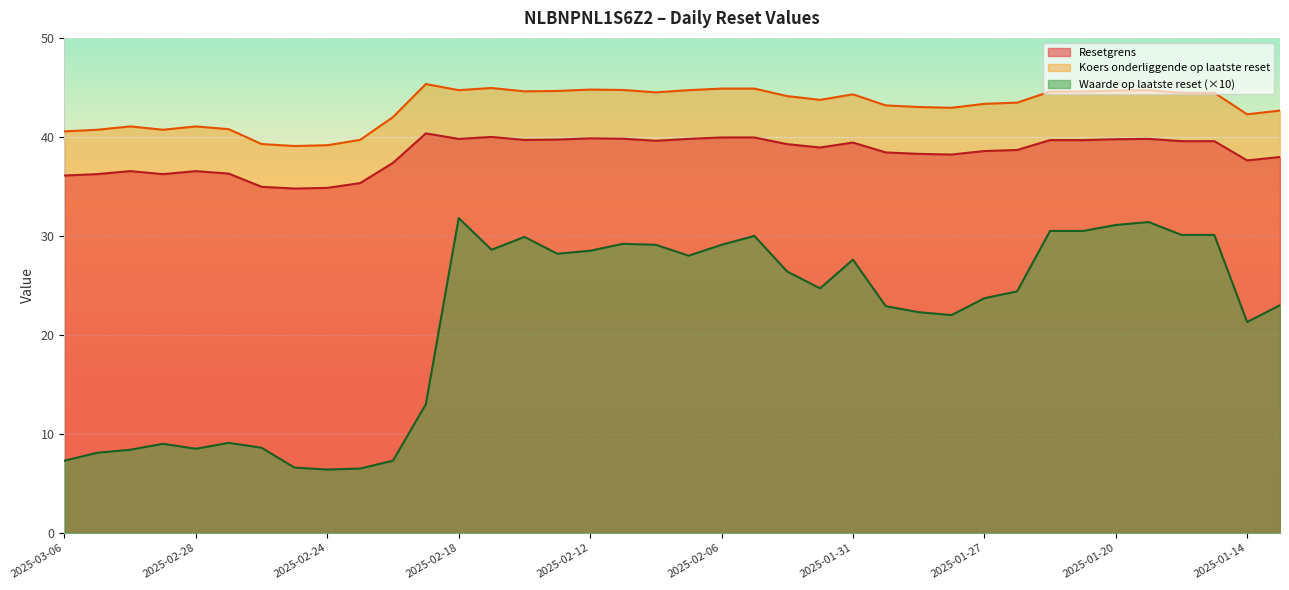

Reading left to right, transcribe all the data shown in this chart.

Resetgrens: 2025-03-06=36.1	2025-03-05=36.2	2025-03-04=36.5	2025-03-03=36.2	2025-02-28=36.5	2025-02-27=36.3	2025-02-26=35.0	2025-02-25=34.8	2025-02-24=34.9	2025-02-21=35.3	2025-02-20=37.4	2025-02-19=40.4	2025-02-18=39.8	2025-02-17=40.0	2025-02-14=39.7	2025-02-13=39.7	2025-02-12=39.9	2025-02-11=39.8	2025-02-10=39.6	2025-02-07=39.8	2025-02-06=39.9	2025-02-05=39.9	2025-02-04=39.3	2025-02-03=38.9	2025-01-31=39.4	2025-01-30=38.4	2025-01-29=38.3	2025-01-28=38.2	2025-01-27=38.6	2025-01-24=38.7	2025-01-22=39.7	2025-01-21=39.7	2025-01-20=39.8	2025-01-17=39.8	2025-01-16=39.6	2025-01-15=39.6	2025-01-14=37.6	2025-01-13=38.0
Koers onderliggende op laatste reset: 2025-03-06=40.6	2025-03-05=40.7	2025-03-04=41.1	2025-03-03=40.7	2025-02-28=41.1	2025-02-27=40.8	2025-02-26=39.3	2025-02-25=39.1	2025-02-24=39.2	2025-02-21=39.7	2025-02-20=42.0	2025-02-19=45.3	2025-02-18=44.7	2025-02-17=44.9	2025-02-14=44.6	2025-02-13=44.6	2025-02-12=44.8	2025-02-11=44.7	2025-02-10=44.5	2025-02-07=44.7	2025-02-06=44.9	2025-02-05=44.9	2025-02-04=44.1	2025-02-03=43.7	2025-01-31=44.3	2025-01-30=43.2	2025-01-29=43.0	2025-01-28=42.9	2025-01-27=43.3	2025-01-24=43.5	2025-01-22=44.6	2025-01-21=44.6	2025-01-20=44.7	2025-01-17=44.7	2025-01-16=44.5	2025-01-15=44.5	2025-01-14=42.3	2025-01-13=42.7
Waarde op laatste reset: 2025-03-06=7.3	2025-03-05=8.1	2025-03-04=8.4	2025-03-03=9.0	2025-02-28=8.5	2025-02-27=9.1	2025-02-26=8.6	2025-02-25=6.6	2025-02-24=6.4	2025-02-21=6.5	2025-02-20=7.3	2025-02-19=13.0	2025-02-18=31.8	2025-02-17=28.6	2025-02-14=29.9	2025-02-13=28.2	2025-02-12=28.5	2025-02-11=29.2	2025-02-10=29.1	2025-02-07=28.0	2025-02-06=29.1	2025-02-05=30.0	2025-02-04=26.4	2025-02-03=24.7	2025-01-31=27.6	2025-01-30=22.9	2025-01-29=22.3	2025-01-28=22.0	2025-01-27=23.7	2025-01-24=24.4	2025-01-22=30.5	2025-01-21=30.5	2025-01-20=31.1	2025-01-17=31.4	2025-01-16=30.1	2025-01-15=30.1	2025-01-14=21.3	2025-01-13=23.0